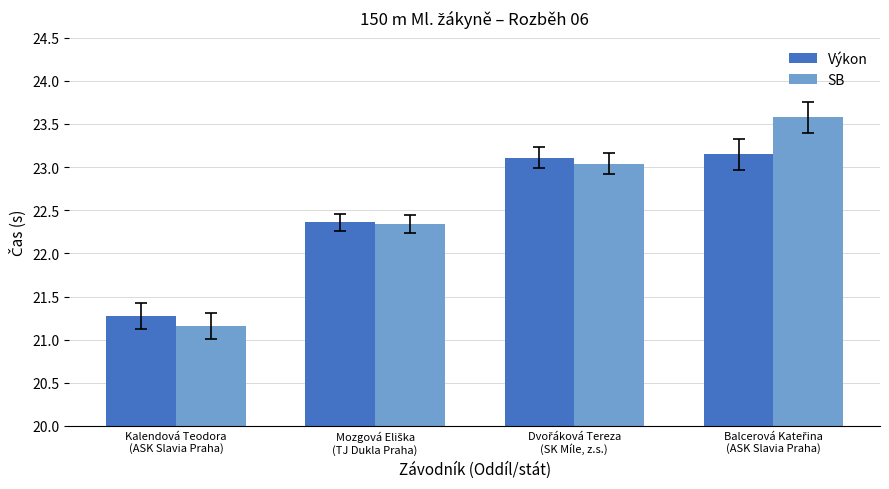

How many groups of bars are there?

4